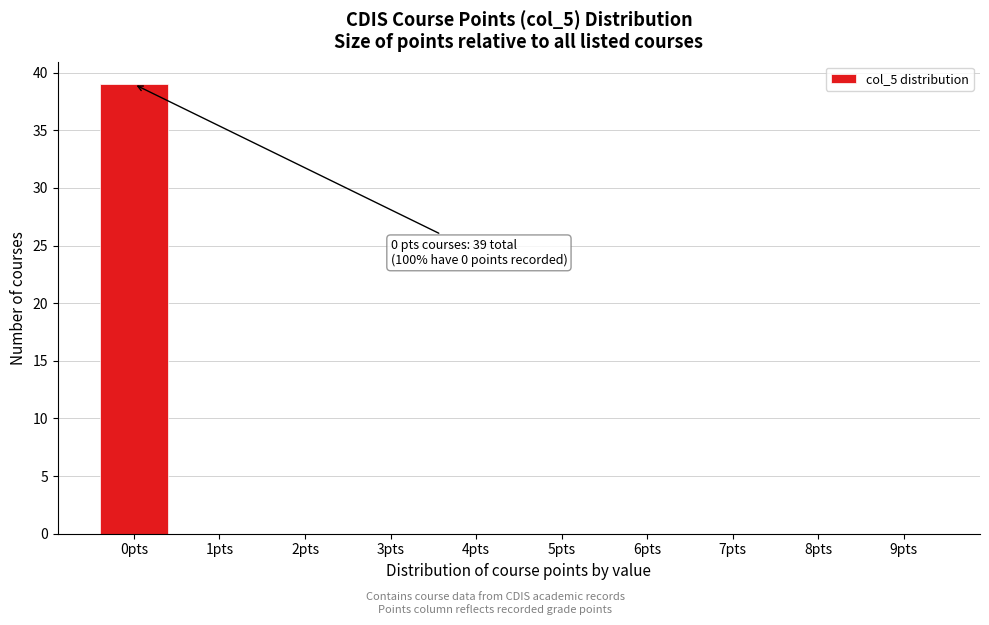

Reading right to left, list all the values displayed in this chart.

9pts=0	8pts=0	7pts=0	6pts=0	5pts=0	4pts=0	3pts=0	2pts=0	1pts=0	0pts=39